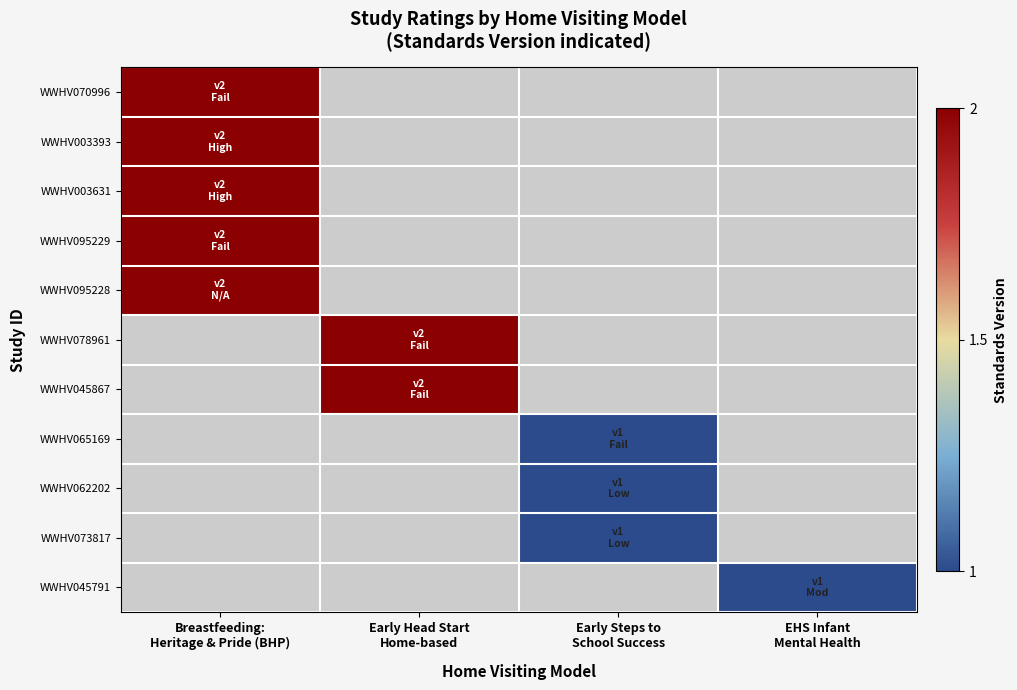

Which has a higher value, Early Steps to
School Success or Early Head Start
Home-based?

Early Head Start
Home-based